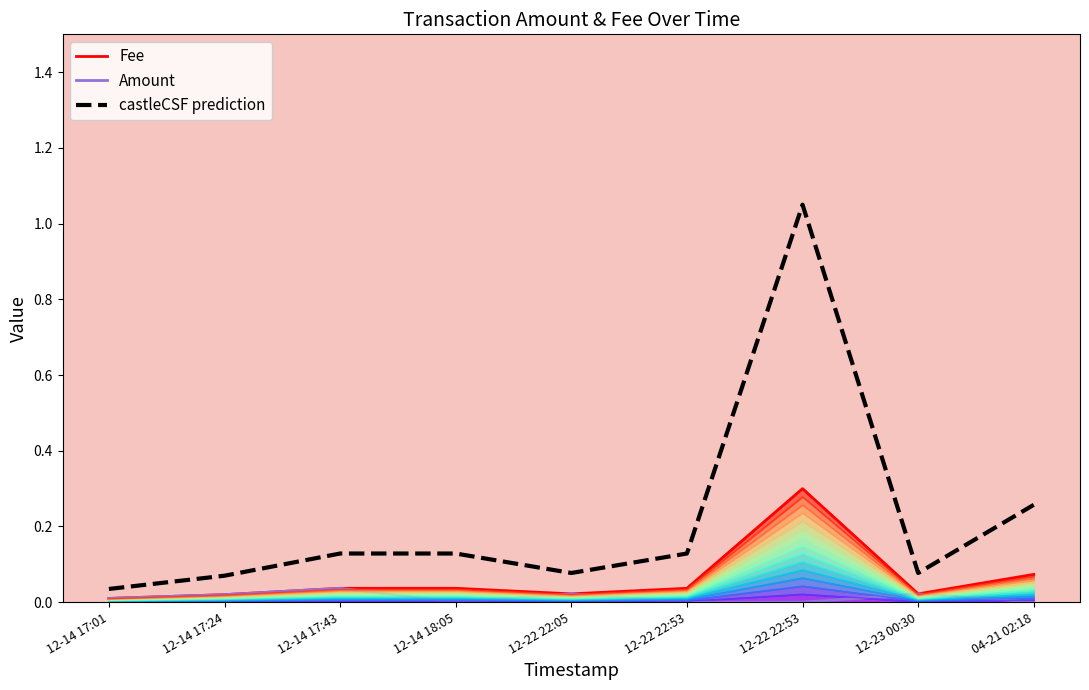

How many categories are shown in the chart?

9